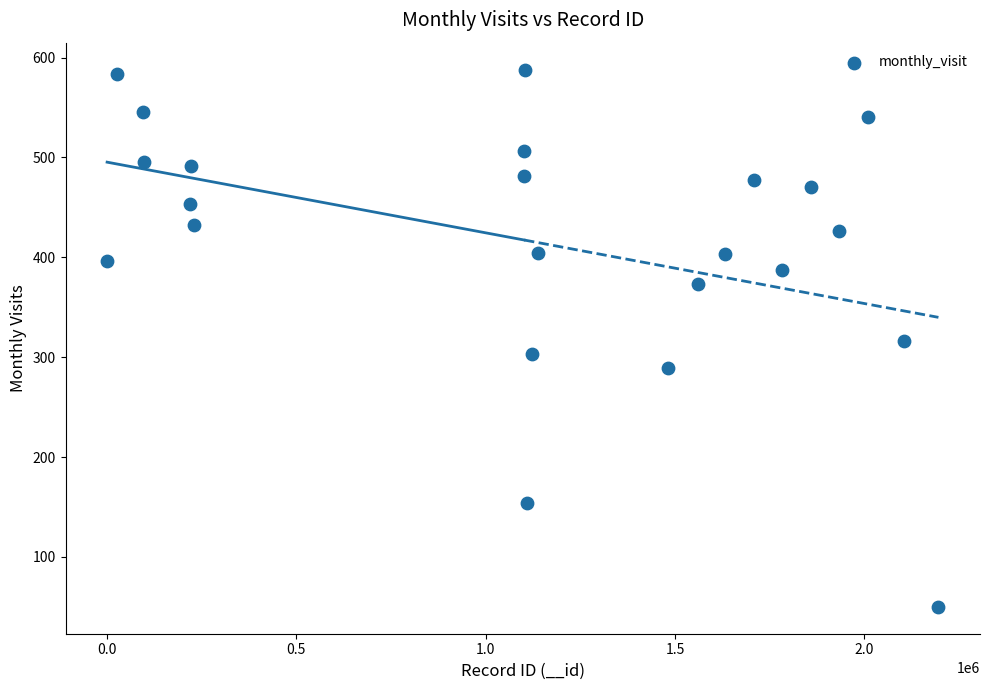

What is the range of Y values (max minus min)?

538